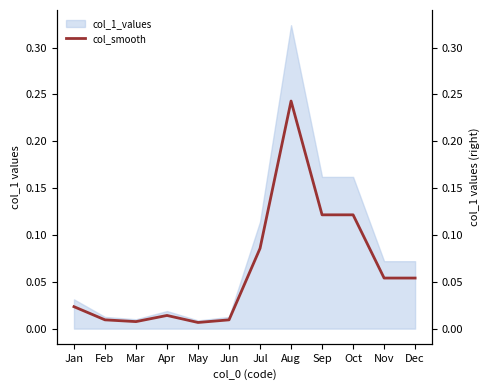

How many points are lower than both their immediate neighbors (excluding endpoints)?

2